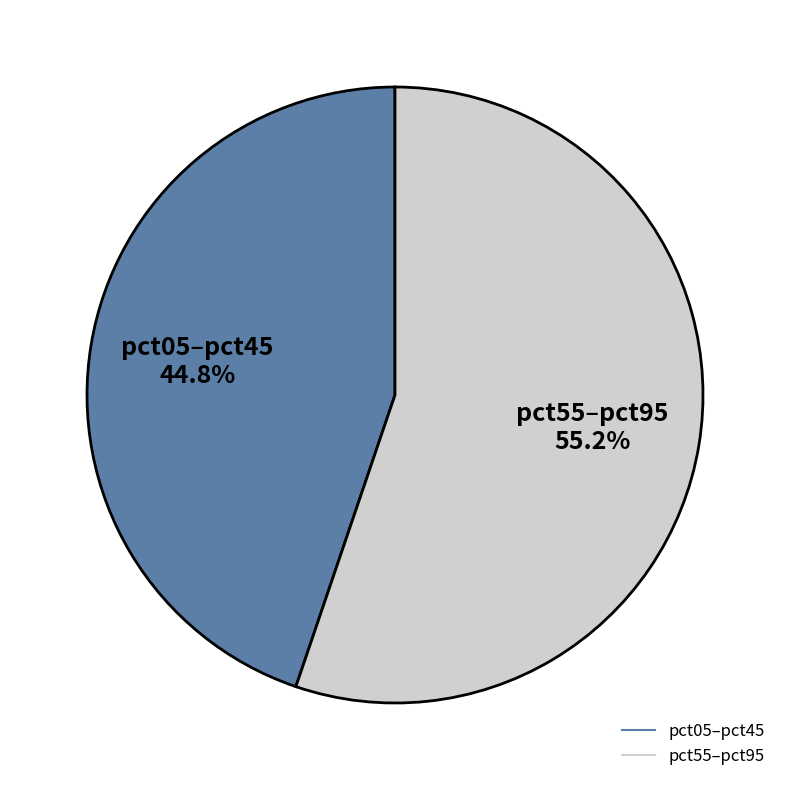

Is there a majority slice in this chart?

Yes